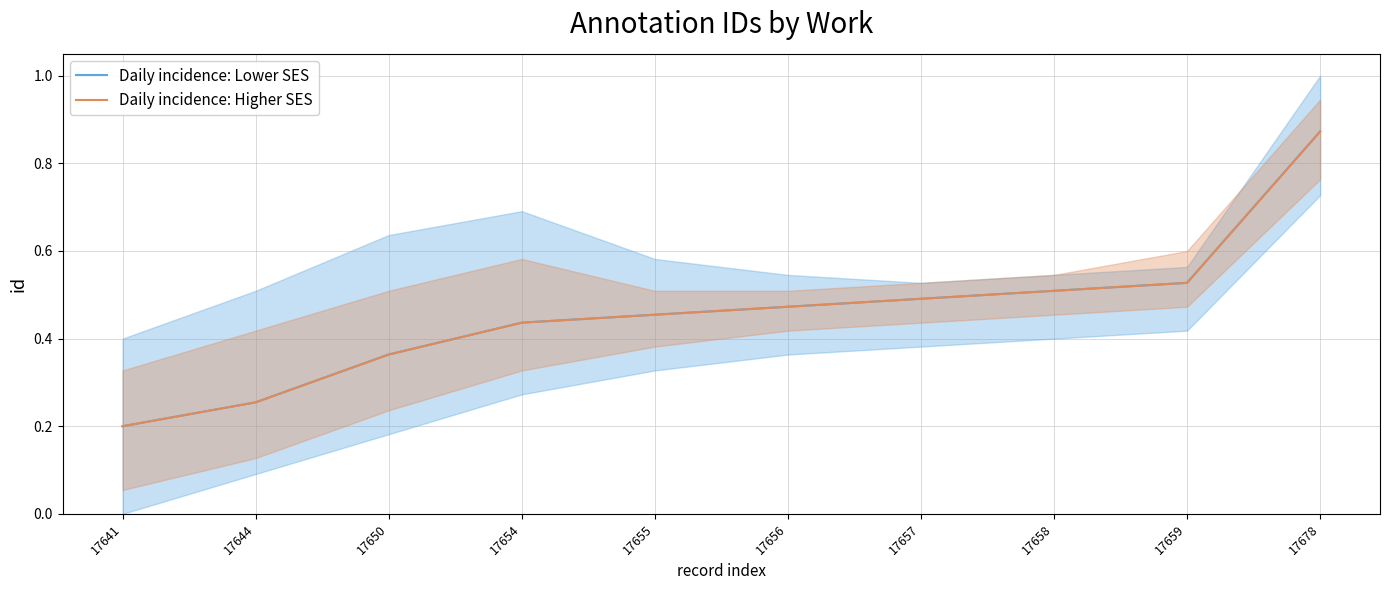

True or false: Daily incidence: Lower SES has more than 0 interior local peaks.

False